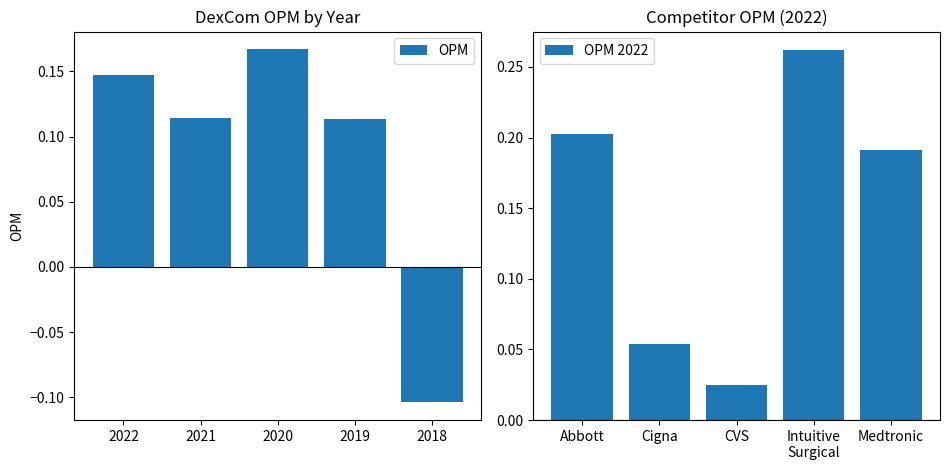

Between 2019 and 2018, which is larger?

2019